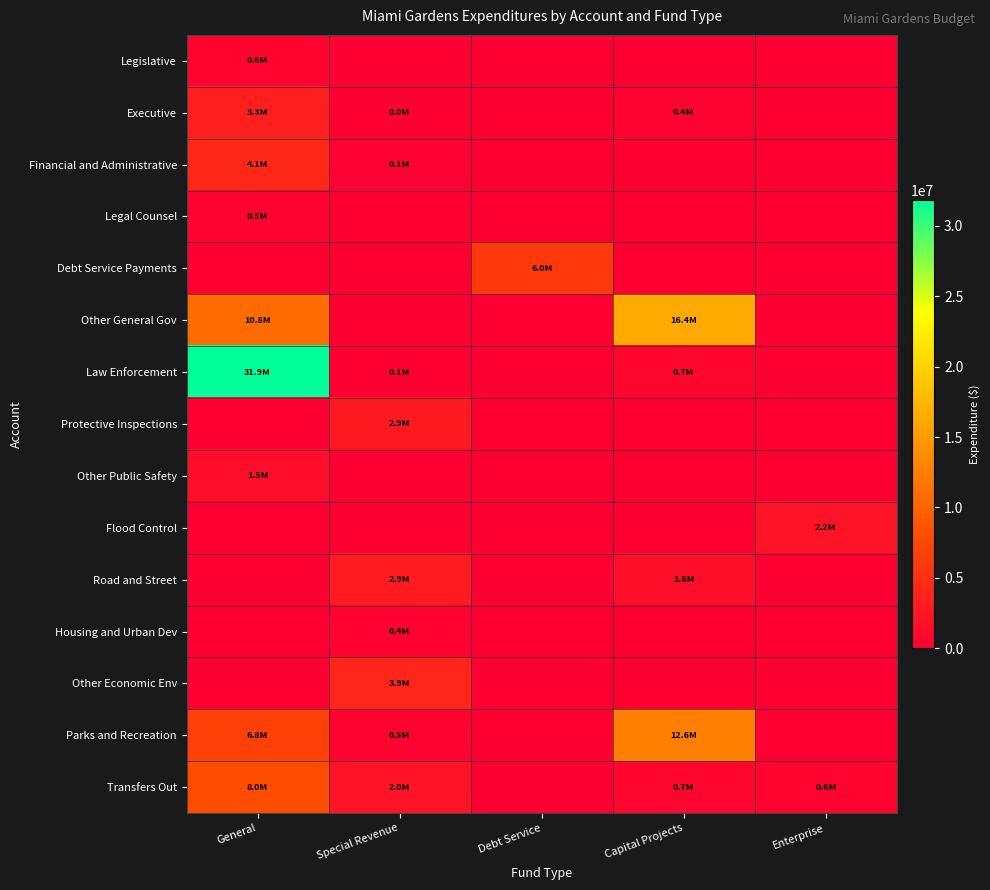

How many data points does each series have?

5